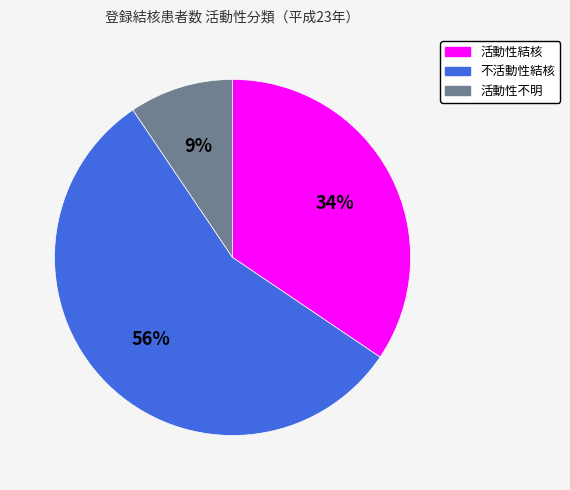

Between 活動性不明 and 活動性結核, which is larger?

活動性結核